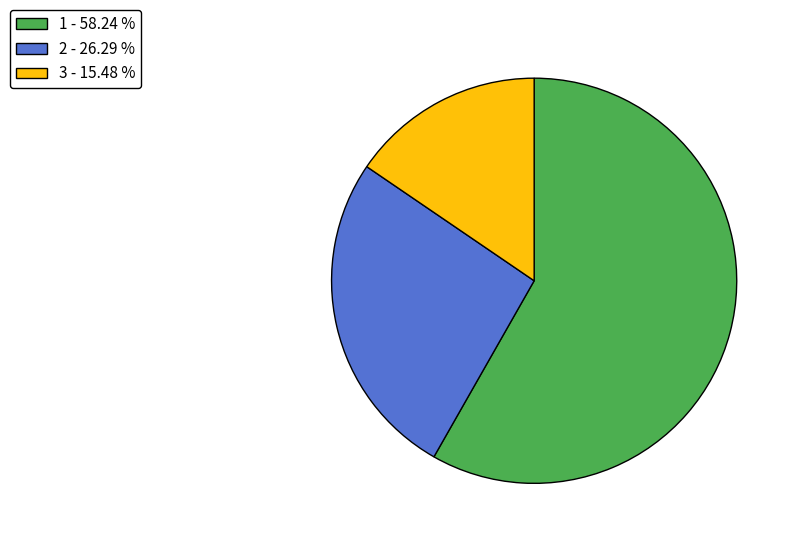

What is the majority slice?

1